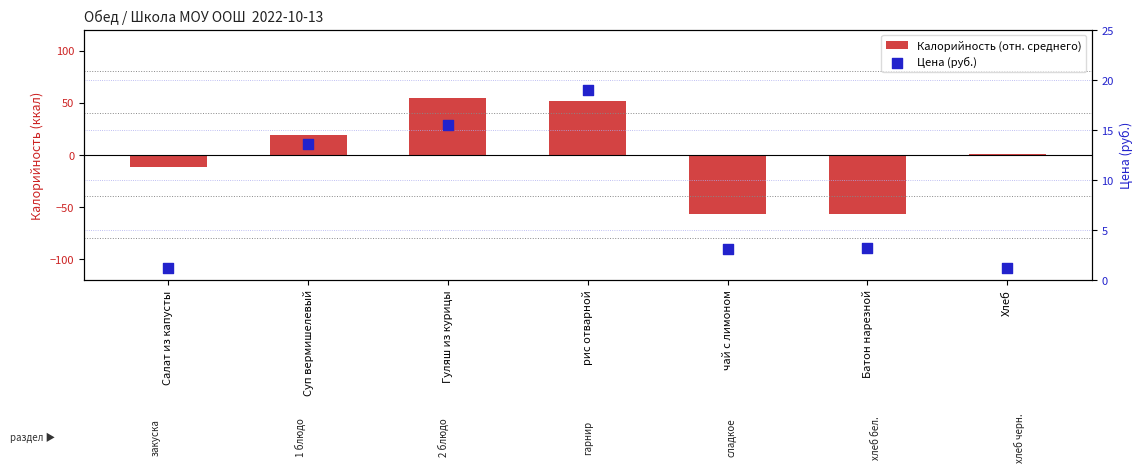

Which series has the largest total across all categories?

Цена (руб.)